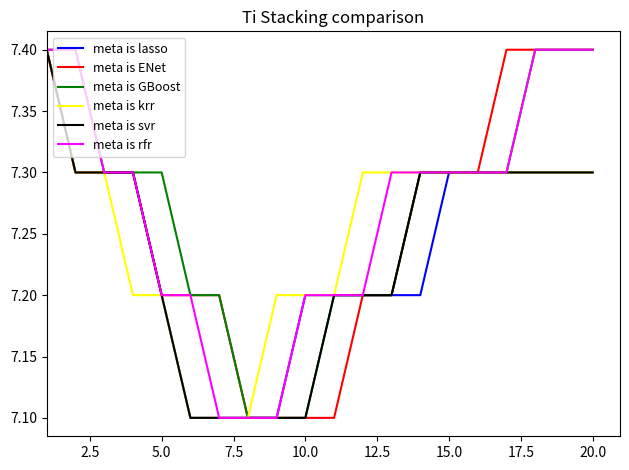

What is the lowest value of the meta is ENet series?

7.1